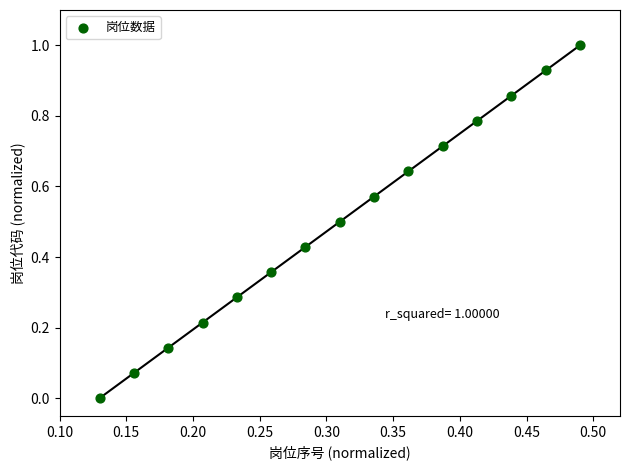

What is the range of Y values (max minus min)?

1.0